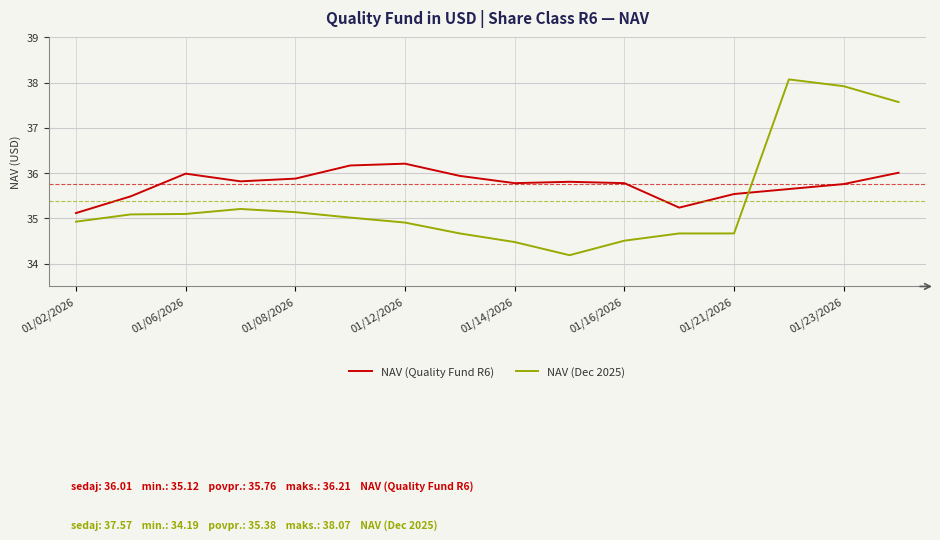

Which series has the largest total across all categories?

NAV (Quality Fund R6)